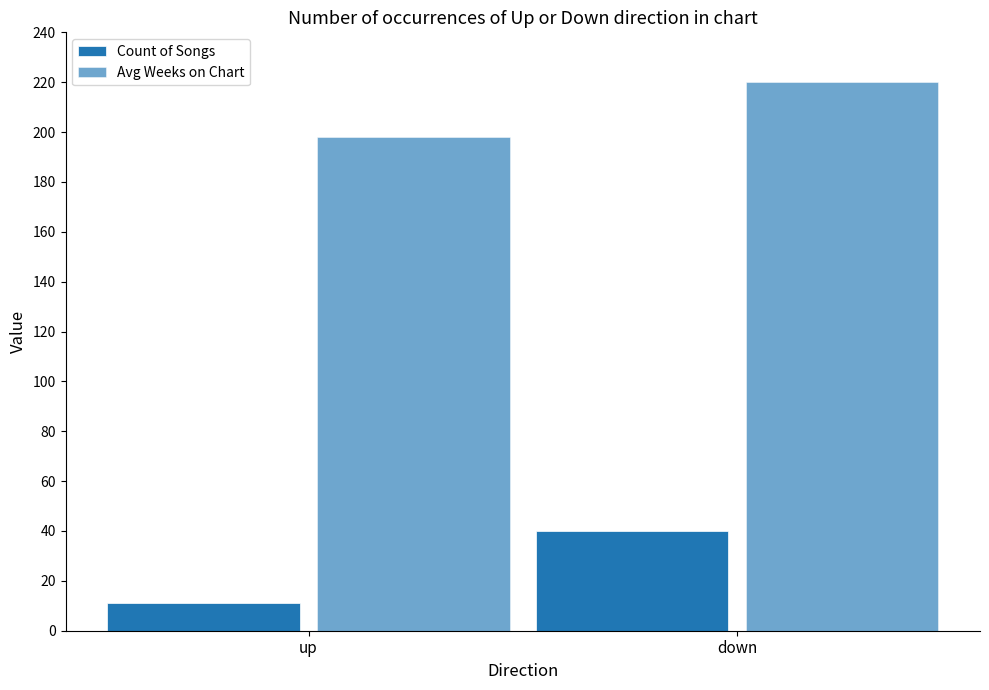

Reading left to right, what are all the values shown in this chart?

Count of Songs: up=11	down=40
Avg Weeks on Chart: up=198	down=220